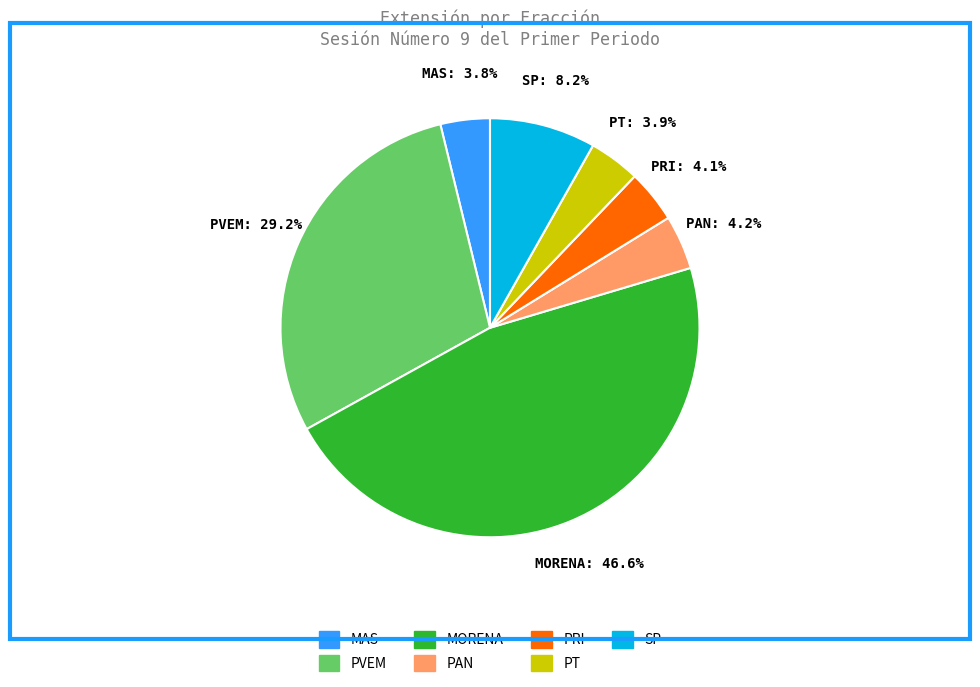

Is there a majority slice in this chart?

No